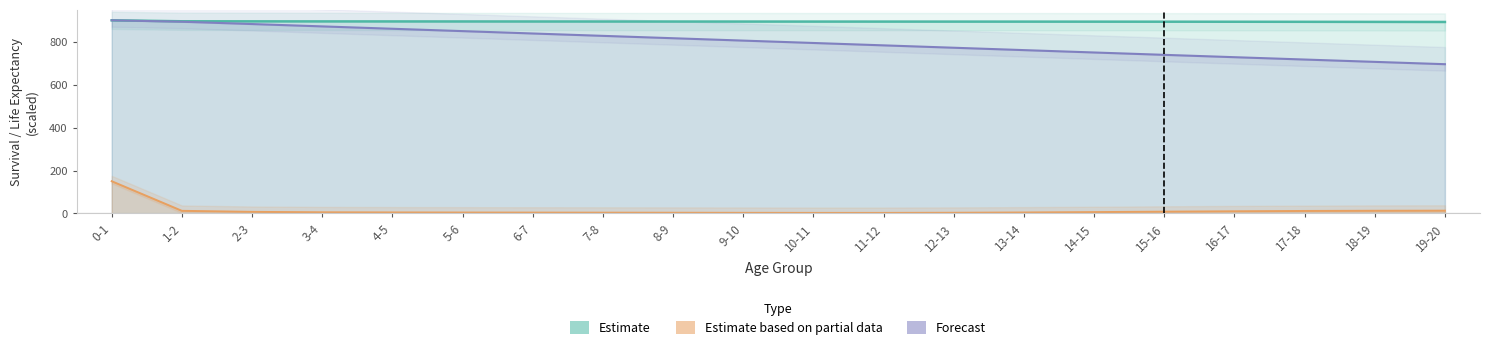

True or false: q_x and e_x cross at least once.

False